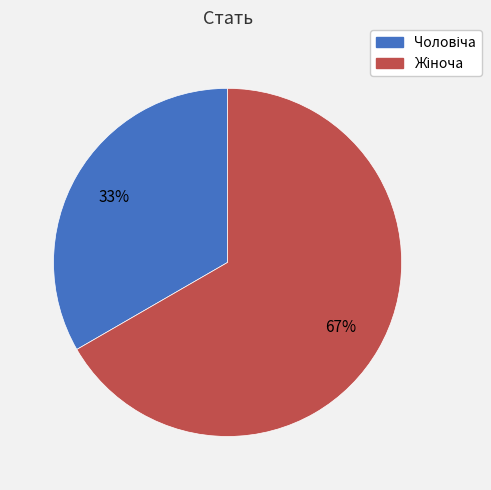

To the nearest percent, what is the average slice percentage?

50%